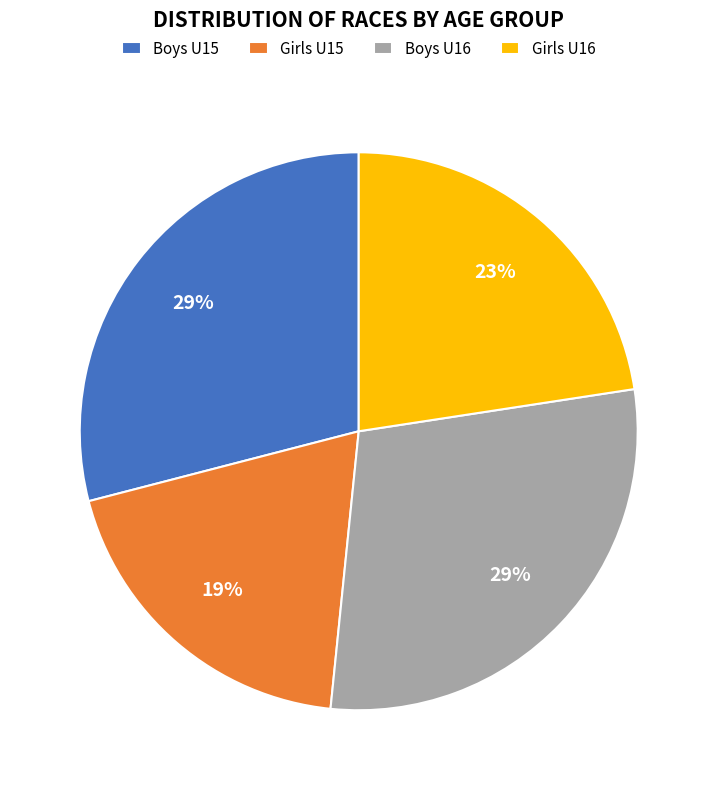

What is the smallest slice in the pie chart?

Girls U15